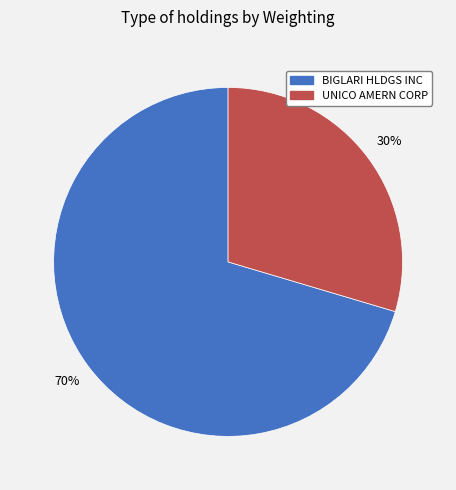

Which slice is the smallest?

UNICO AMERN CORP